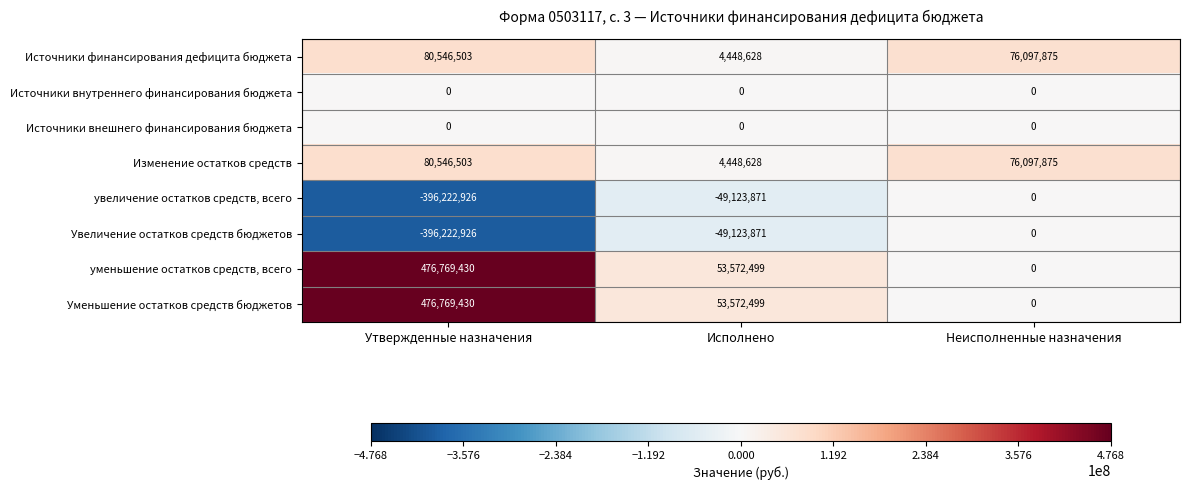

How many categories are shown in the chart?

3